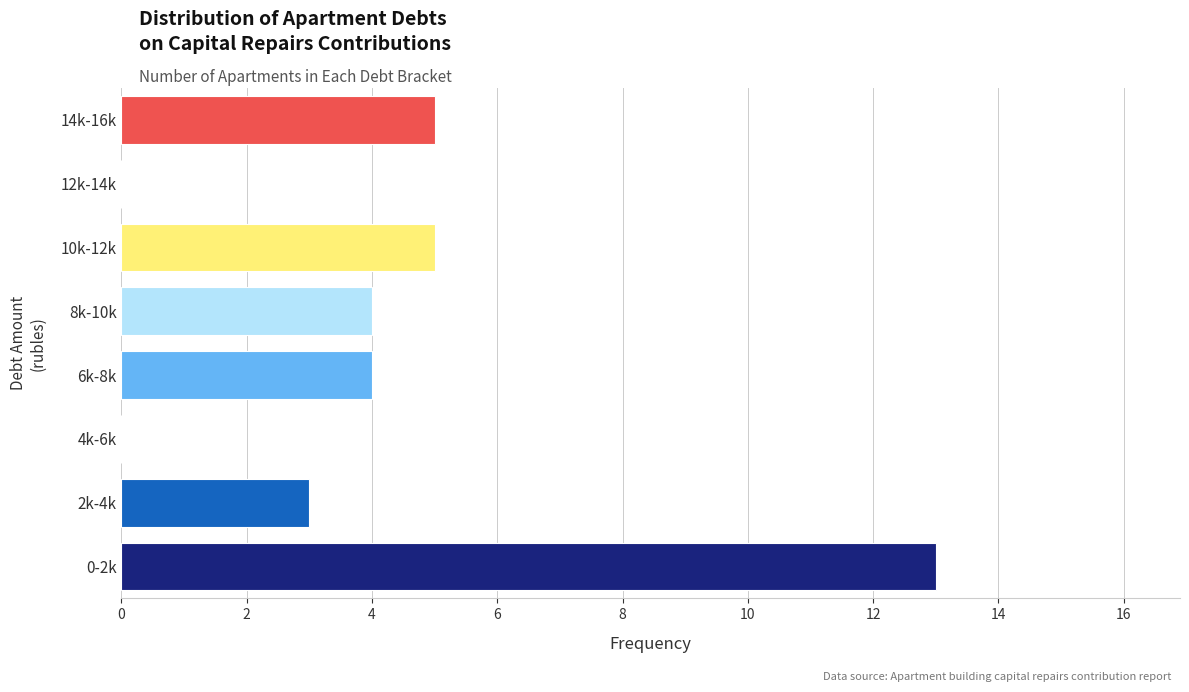

Reading top to bottom, transcribe all the data shown in this chart.

14k-16k=5	12k-14k=0	10k-12k=5	8k-10k=4	6k-8k=4	4k-6k=0	2k-4k=3	0-2k=13